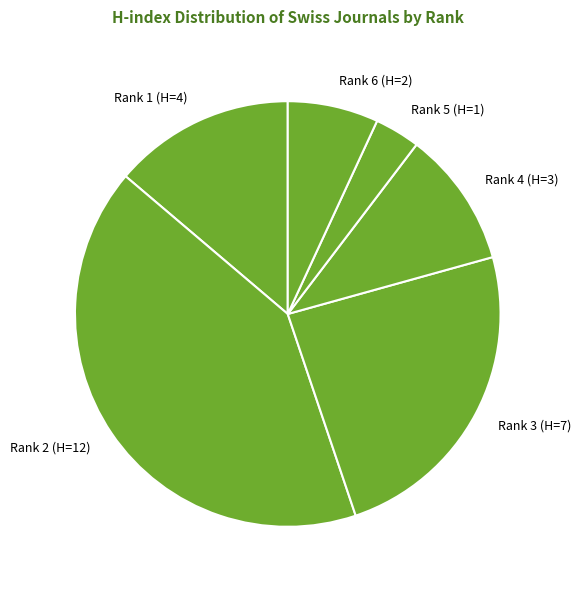

Rank the categories by value from lowest to highest.

Rank 5 (H=1), Rank 6 (H=2), Rank 4 (H=3), Rank 1 (H=4), Rank 3 (H=7), Rank 2 (H=12)